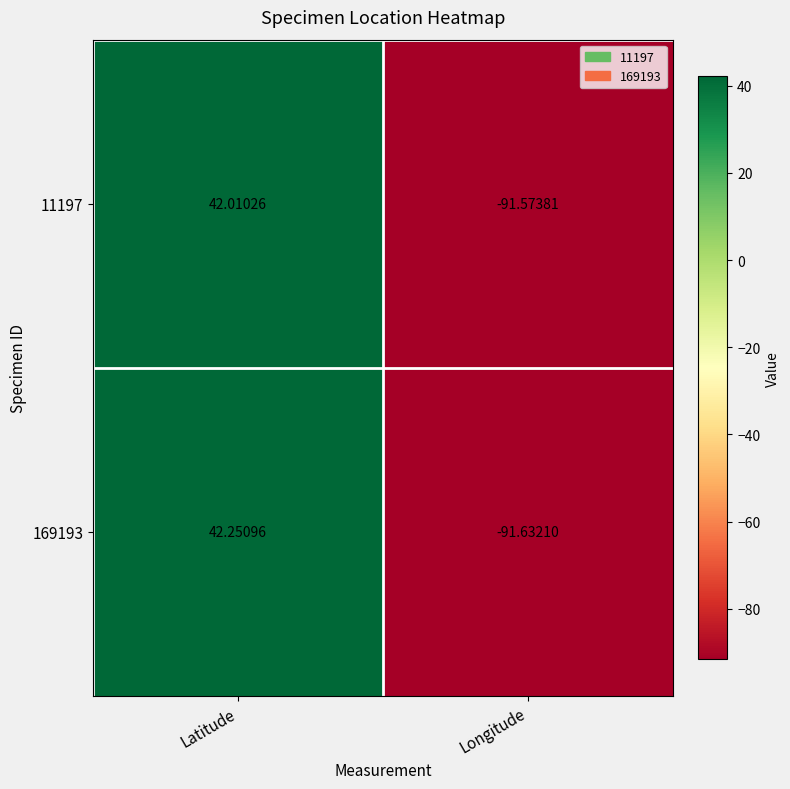

List the series in order of their overall mean, lowest first.

11197, 169193